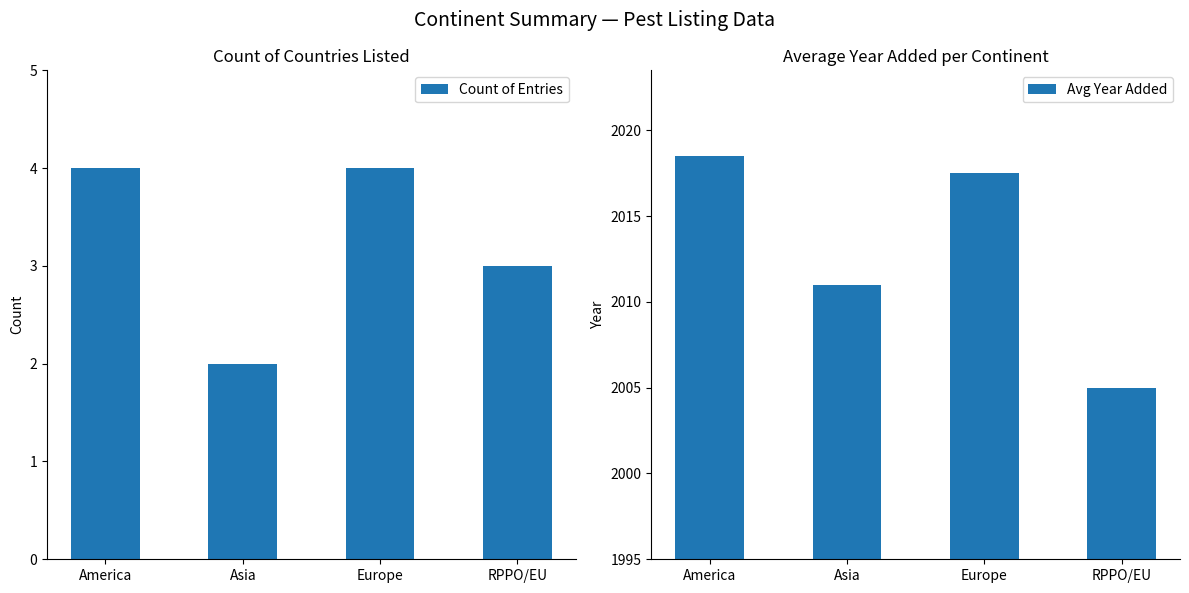

What is the maximum value for Count of Entries?

4